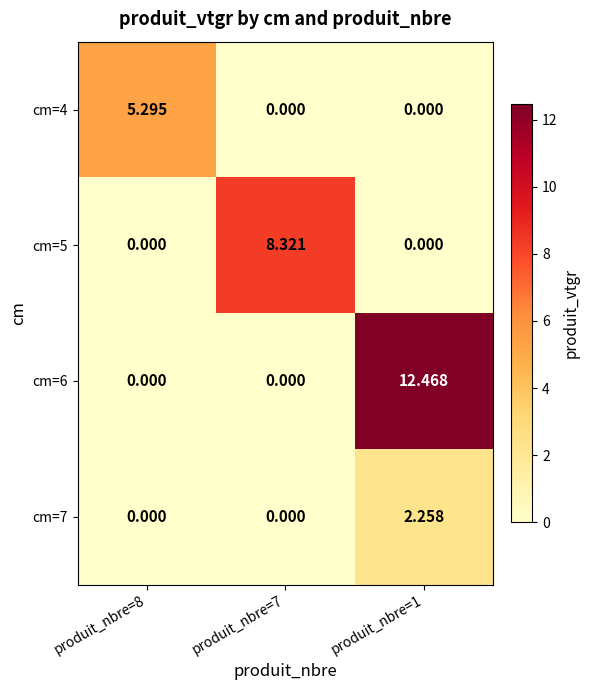

What is the difference between the highest and lowest values at produit_nbre=1?

12.5